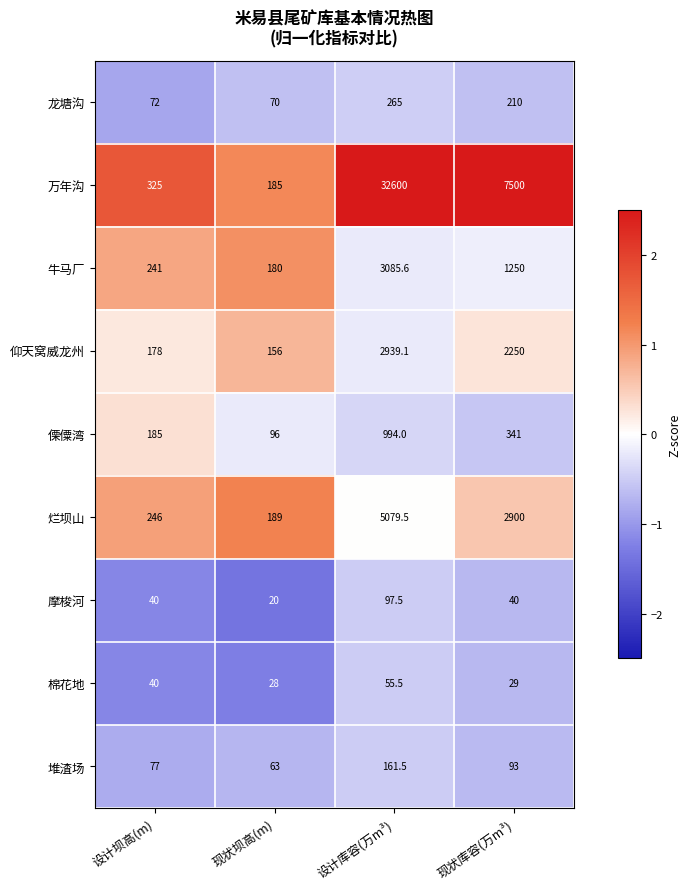

How many distinct data groups are displayed?

9